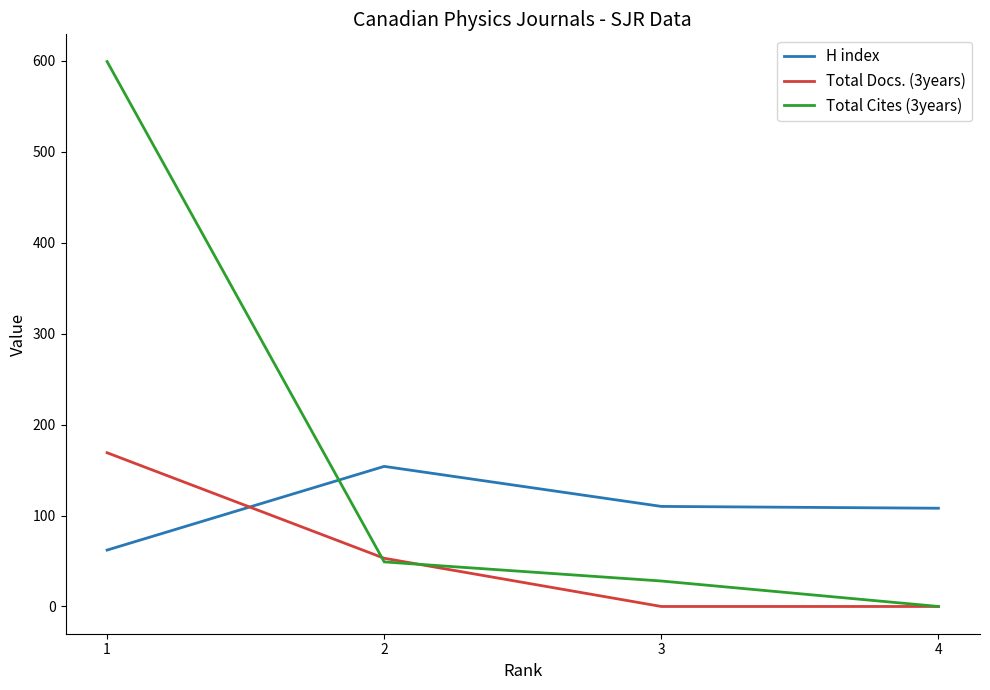

Count the number of data series in this chart.

3